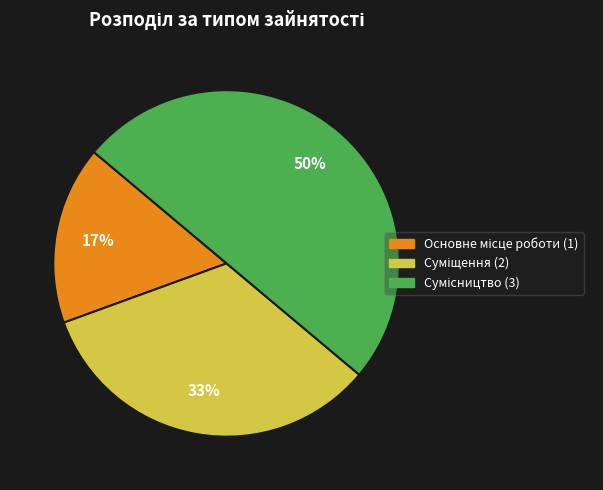

To the nearest percent, what is the average slice percentage?

33%